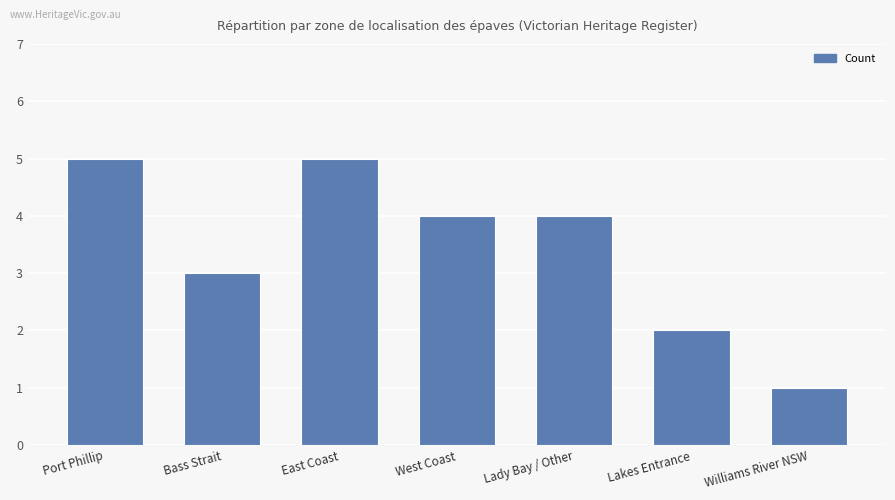

What is the difference between the values at Williams River NSW and East Coast?

4